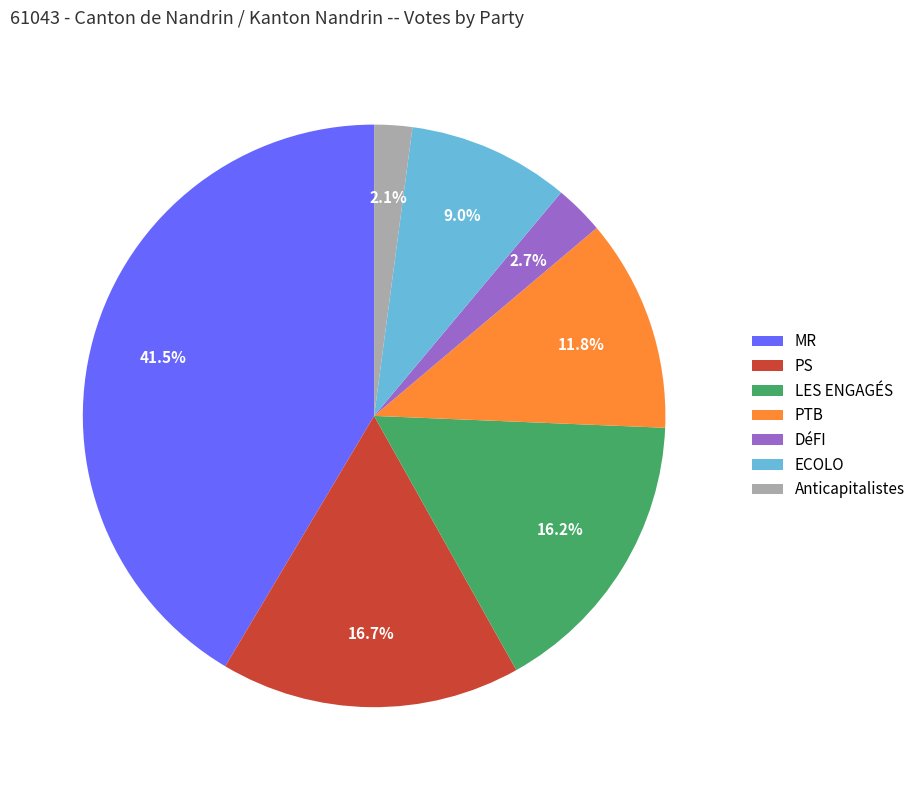

The PTB slice represents 6% of the pie. True or false?

False